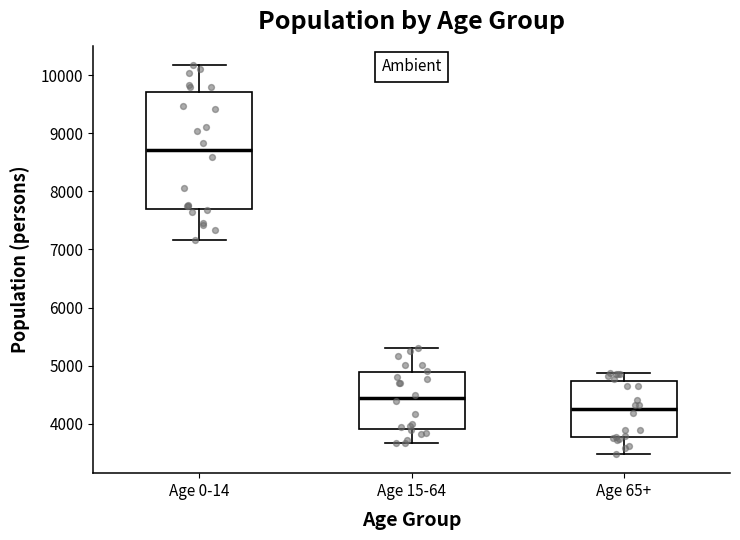

Which box has the highest median line?

Age 0-14